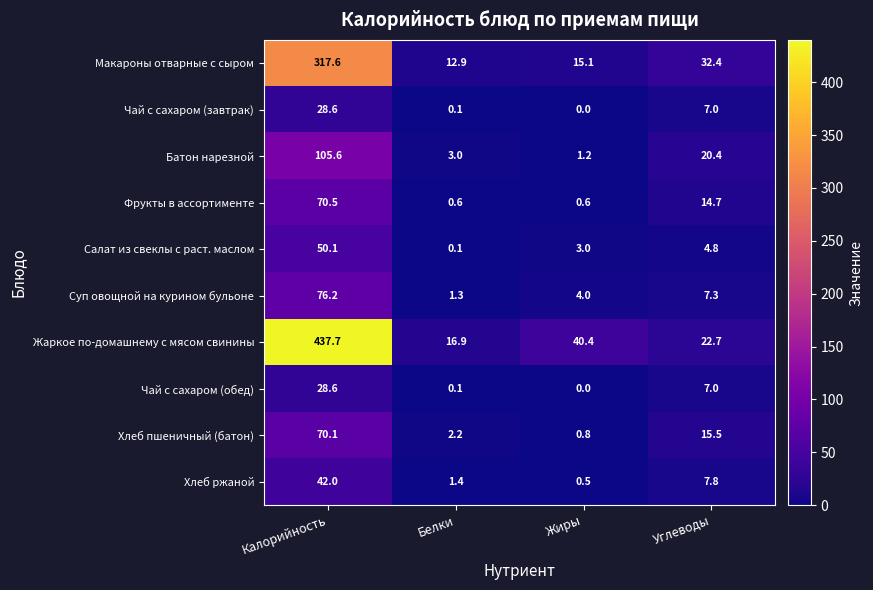

The value of Жаркое по-домашнему с мясом свинины at Калорийность is 619.4. True or false?

False